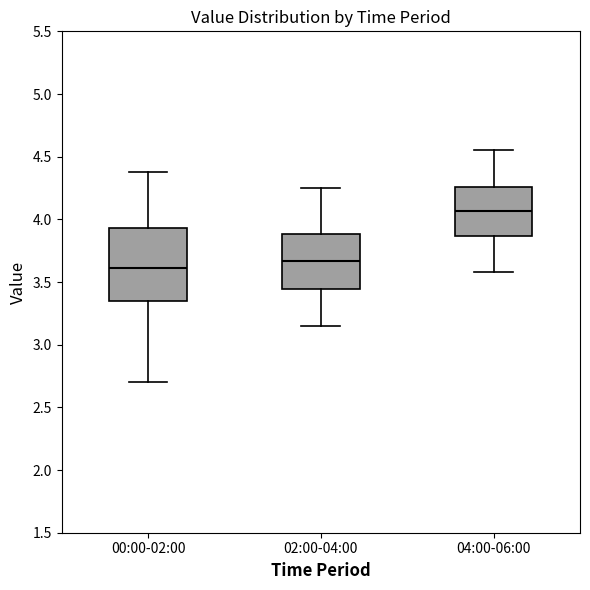

Which box has the highest median line?

04:00-06:00